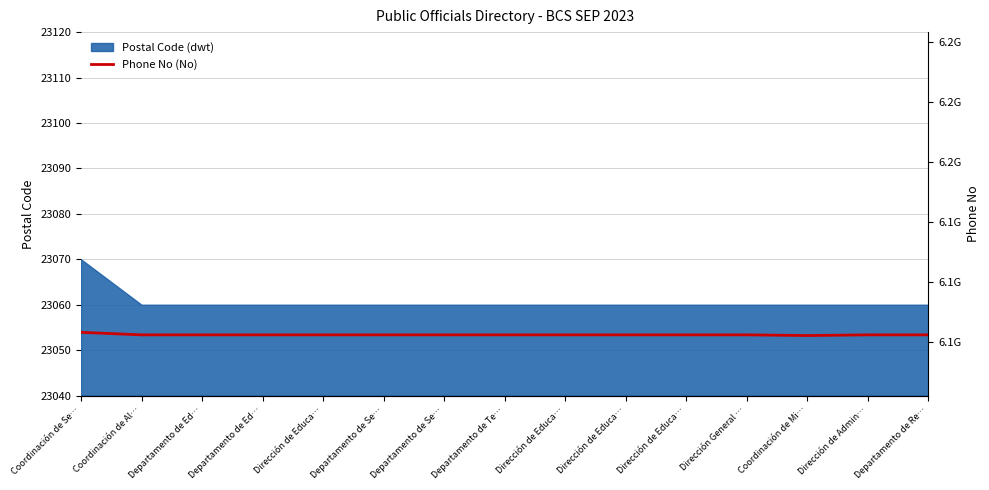

What is the label of the 9th point from the left?

Dirección de Educa…